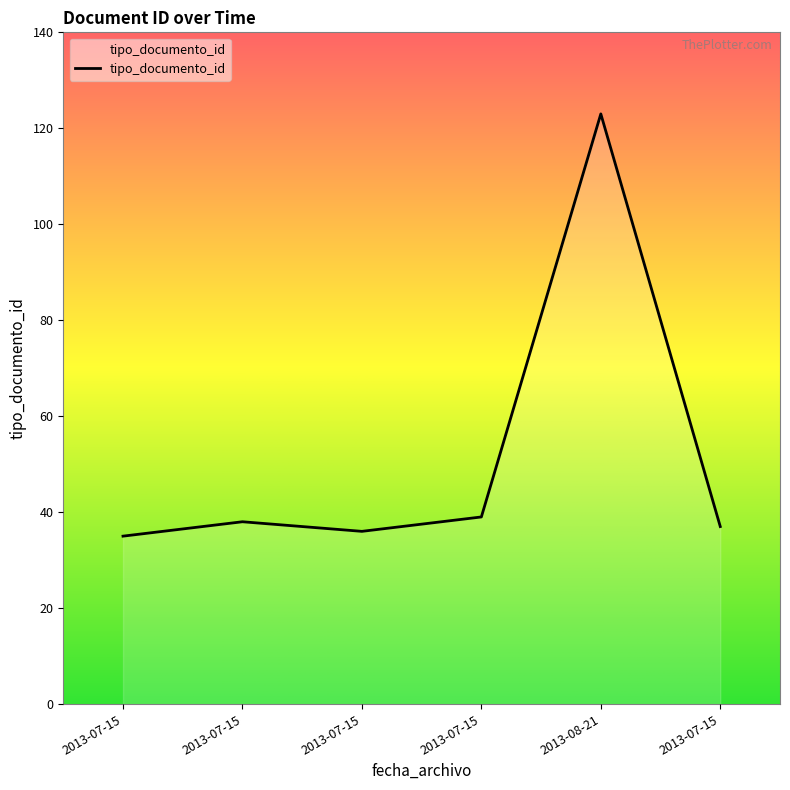

At which category does the chart reach its peak across all series?

2013-08-21